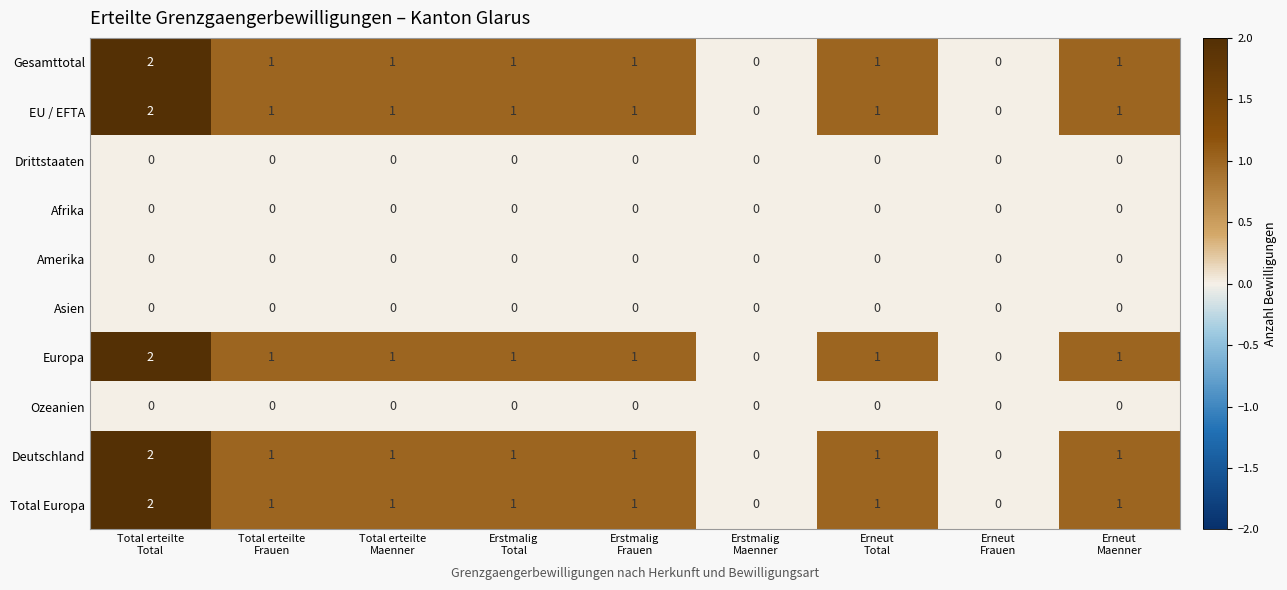

What is the difference between the highest and lowest values at Total erteilte
Maenner?

1